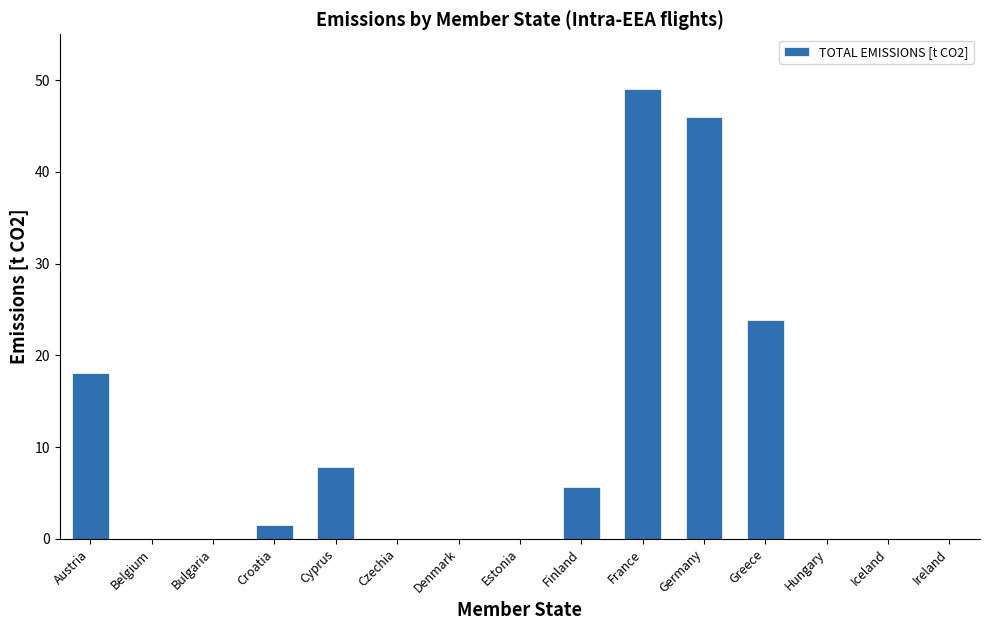

What is the change in value from Germany to Ireland?

-46.0